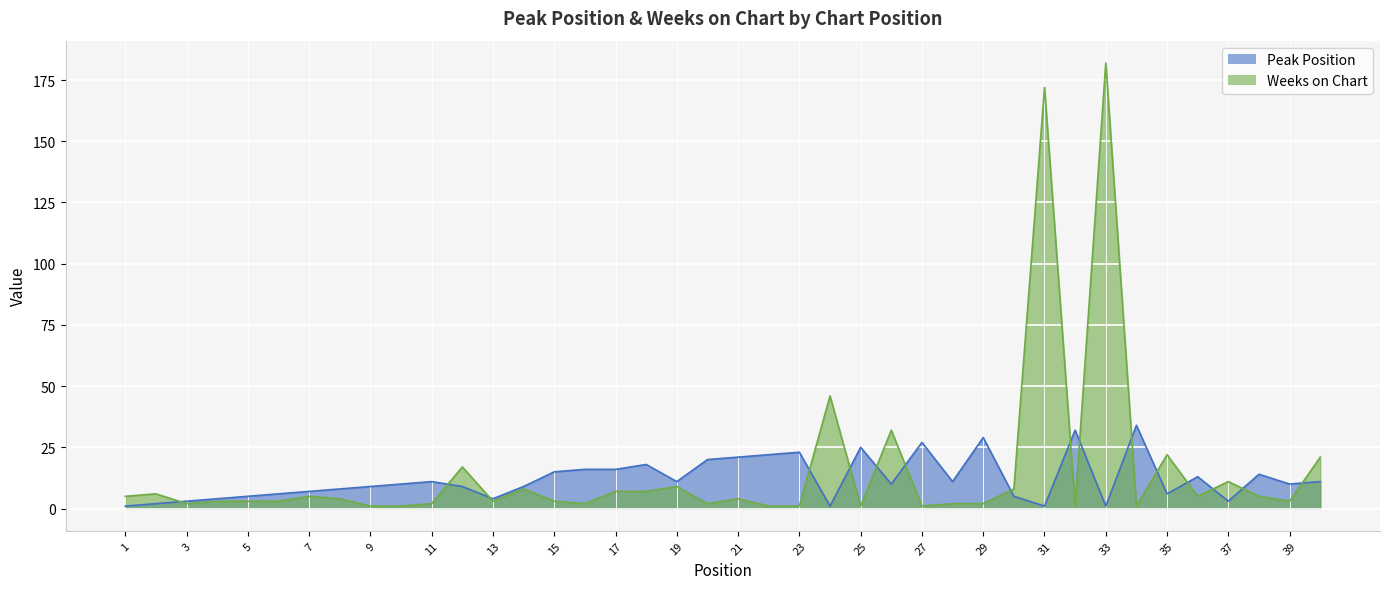

At how many categories does at least one series exceed 146?

2